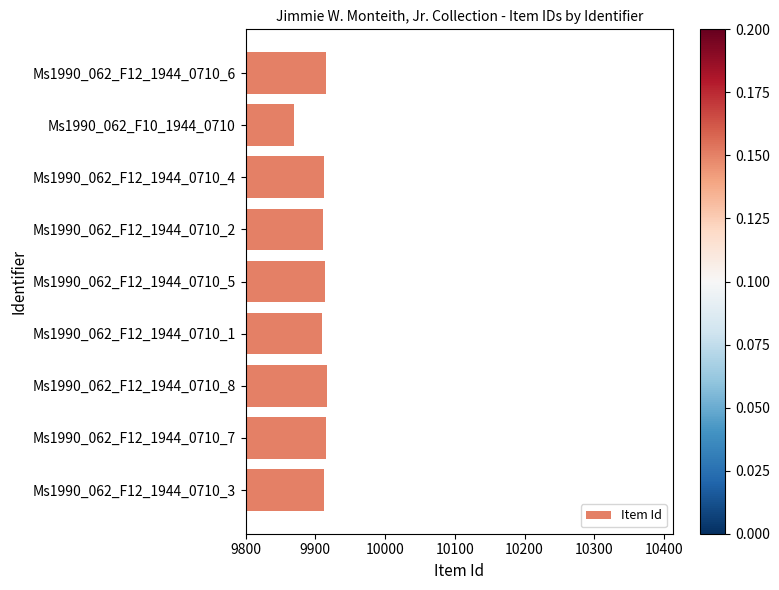

Read the value at Ms1990_062_F12_1944_0710_1, to the nearest 10.

9910